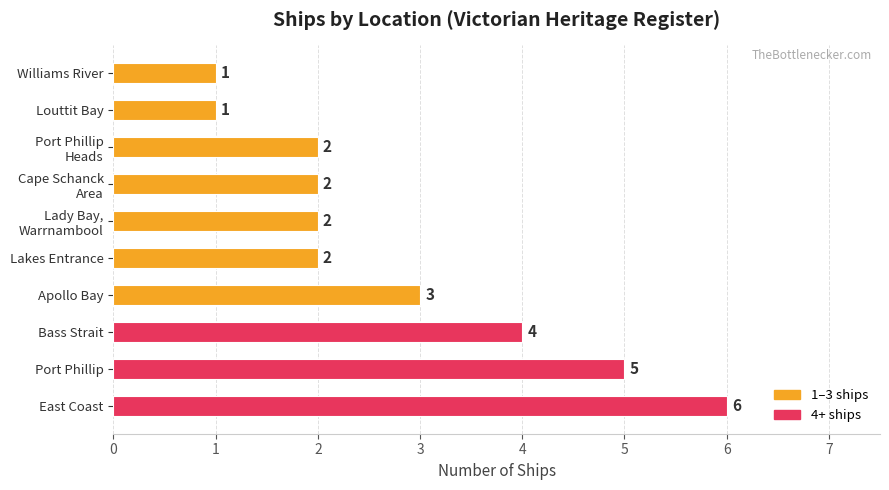

At which label is the value closest to 3?

Apollo Bay